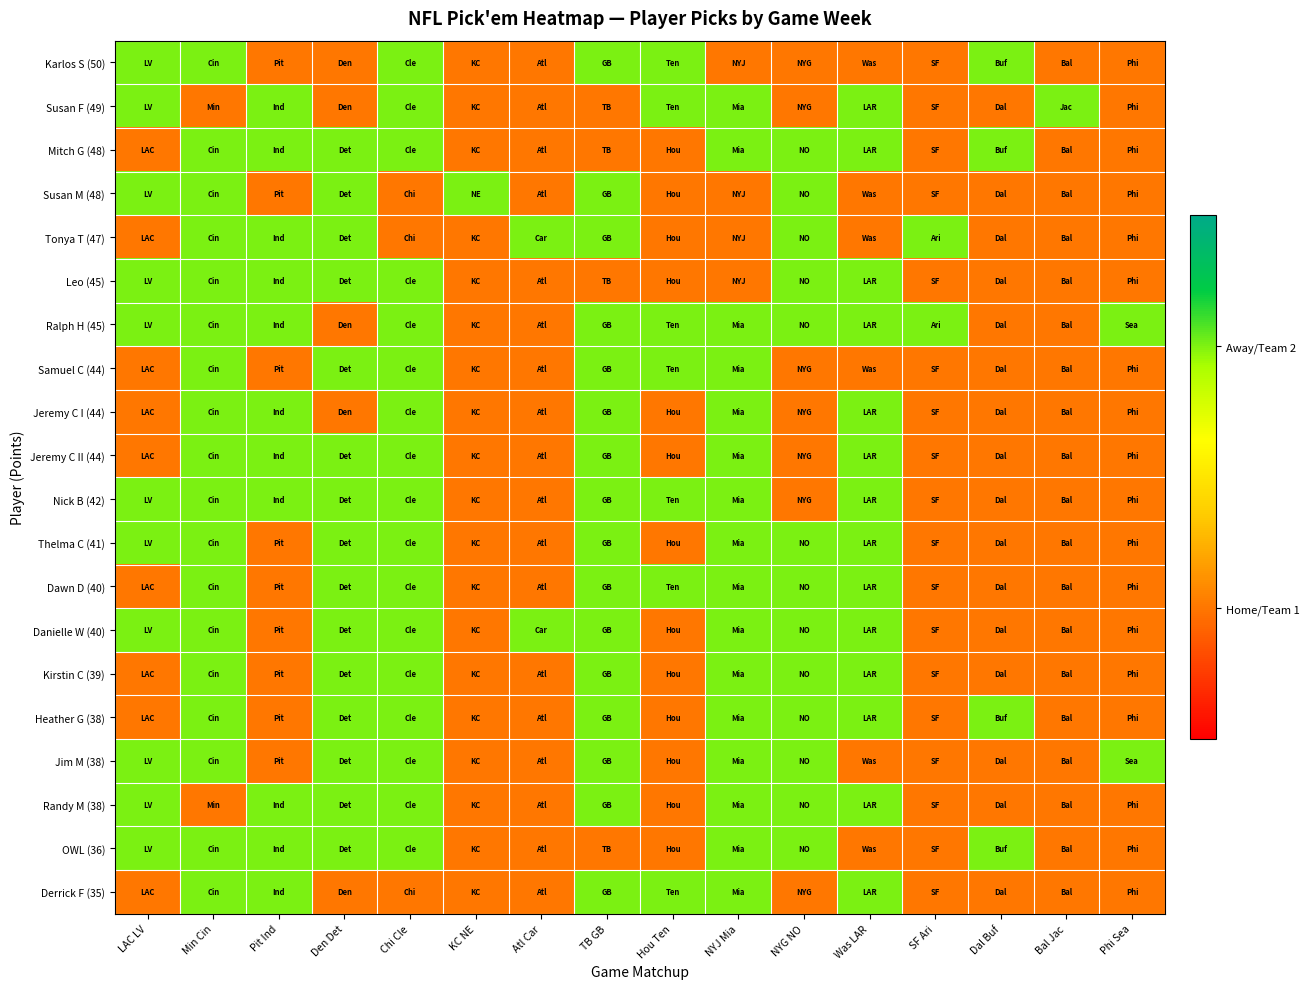

Reading left to right, extract all data points from this chart.

Karlos S (50): LAC LV=2	Min Cin=2	Pit Ind=1	Den Det=1	Chi Cle=2	KC NE=1	Atl Car=1	TB GB=2	Hou Ten=2	NYJ Mia=1	NYG NO=1	Was LAR=1	SF Ari=1	Dal Buf=2	Bal Jac=1	Phi Sea=1
Susan F (49): LAC LV=2	Min Cin=1	Pit Ind=2	Den Det=1	Chi Cle=2	KC NE=1	Atl Car=1	TB GB=1	Hou Ten=2	NYJ Mia=2	NYG NO=1	Was LAR=2	SF Ari=1	Dal Buf=1	Bal Jac=2	Phi Sea=1
Mitch G (48): LAC LV=1	Min Cin=2	Pit Ind=2	Den Det=2	Chi Cle=2	KC NE=1	Atl Car=1	TB GB=1	Hou Ten=1	NYJ Mia=2	NYG NO=2	Was LAR=2	SF Ari=1	Dal Buf=2	Bal Jac=1	Phi Sea=1
Susan M (48): LAC LV=2	Min Cin=2	Pit Ind=1	Den Det=2	Chi Cle=1	KC NE=2	Atl Car=1	TB GB=2	Hou Ten=1	NYJ Mia=1	NYG NO=2	Was LAR=1	SF Ari=1	Dal Buf=1	Bal Jac=1	Phi Sea=1
Tonya T (47): LAC LV=1	Min Cin=2	Pit Ind=2	Den Det=2	Chi Cle=1	KC NE=1	Atl Car=2	TB GB=2	Hou Ten=1	NYJ Mia=1	NYG NO=2	Was LAR=1	SF Ari=2	Dal Buf=1	Bal Jac=1	Phi Sea=1
Leo (45): LAC LV=2	Min Cin=2	Pit Ind=2	Den Det=2	Chi Cle=2	KC NE=1	Atl Car=1	TB GB=1	Hou Ten=1	NYJ Mia=1	NYG NO=2	Was LAR=2	SF Ari=1	Dal Buf=1	Bal Jac=1	Phi Sea=1
Ralph H (45): LAC LV=2	Min Cin=2	Pit Ind=2	Den Det=1	Chi Cle=2	KC NE=1	Atl Car=1	TB GB=2	Hou Ten=2	NYJ Mia=2	NYG NO=2	Was LAR=2	SF Ari=2	Dal Buf=1	Bal Jac=1	Phi Sea=2
Samuel C (44): LAC LV=1	Min Cin=2	Pit Ind=1	Den Det=2	Chi Cle=2	KC NE=1	Atl Car=1	TB GB=2	Hou Ten=2	NYJ Mia=2	NYG NO=1	Was LAR=1	SF Ari=1	Dal Buf=1	Bal Jac=1	Phi Sea=1
Jeremy C I (44): LAC LV=1	Min Cin=2	Pit Ind=2	Den Det=1	Chi Cle=2	KC NE=1	Atl Car=1	TB GB=2	Hou Ten=1	NYJ Mia=2	NYG NO=1	Was LAR=2	SF Ari=1	Dal Buf=1	Bal Jac=1	Phi Sea=1
Jeremy C II (44): LAC LV=1	Min Cin=2	Pit Ind=2	Den Det=2	Chi Cle=2	KC NE=1	Atl Car=1	TB GB=2	Hou Ten=1	NYJ Mia=2	NYG NO=1	Was LAR=2	SF Ari=1	Dal Buf=1	Bal Jac=1	Phi Sea=1
Nick B (42): LAC LV=2	Min Cin=2	Pit Ind=2	Den Det=2	Chi Cle=2	KC NE=1	Atl Car=1	TB GB=2	Hou Ten=2	NYJ Mia=2	NYG NO=1	Was LAR=2	SF Ari=1	Dal Buf=1	Bal Jac=1	Phi Sea=1
Thelma C (41): LAC LV=2	Min Cin=2	Pit Ind=1	Den Det=2	Chi Cle=2	KC NE=1	Atl Car=1	TB GB=2	Hou Ten=1	NYJ Mia=2	NYG NO=2	Was LAR=2	SF Ari=1	Dal Buf=1	Bal Jac=1	Phi Sea=1
Dawn D (40): LAC LV=1	Min Cin=2	Pit Ind=1	Den Det=2	Chi Cle=2	KC NE=1	Atl Car=1	TB GB=2	Hou Ten=2	NYJ Mia=2	NYG NO=2	Was LAR=2	SF Ari=1	Dal Buf=1	Bal Jac=1	Phi Sea=1
Danielle W (40): LAC LV=2	Min Cin=2	Pit Ind=1	Den Det=2	Chi Cle=2	KC NE=1	Atl Car=2	TB GB=2	Hou Ten=1	NYJ Mia=2	NYG NO=2	Was LAR=2	SF Ari=1	Dal Buf=1	Bal Jac=1	Phi Sea=1
Kirstin C (39): LAC LV=1	Min Cin=2	Pit Ind=1	Den Det=2	Chi Cle=2	KC NE=1	Atl Car=1	TB GB=2	Hou Ten=1	NYJ Mia=2	NYG NO=2	Was LAR=2	SF Ari=1	Dal Buf=1	Bal Jac=1	Phi Sea=1
Heather G (38): LAC LV=1	Min Cin=2	Pit Ind=1	Den Det=2	Chi Cle=2	KC NE=1	Atl Car=1	TB GB=2	Hou Ten=1	NYJ Mia=2	NYG NO=2	Was LAR=2	SF Ari=1	Dal Buf=2	Bal Jac=1	Phi Sea=1
Jim M (38): LAC LV=2	Min Cin=2	Pit Ind=1	Den Det=2	Chi Cle=2	KC NE=1	Atl Car=1	TB GB=2	Hou Ten=1	NYJ Mia=2	NYG NO=2	Was LAR=1	SF Ari=1	Dal Buf=1	Bal Jac=1	Phi Sea=2
Randy M (38): LAC LV=2	Min Cin=1	Pit Ind=2	Den Det=2	Chi Cle=2	KC NE=1	Atl Car=1	TB GB=2	Hou Ten=1	NYJ Mia=2	NYG NO=2	Was LAR=2	SF Ari=1	Dal Buf=1	Bal Jac=1	Phi Sea=1
OWL (36): LAC LV=2	Min Cin=2	Pit Ind=2	Den Det=2	Chi Cle=2	KC NE=1	Atl Car=1	TB GB=1	Hou Ten=1	NYJ Mia=2	NYG NO=2	Was LAR=1	SF Ari=1	Dal Buf=2	Bal Jac=1	Phi Sea=1
Derrick F (35): LAC LV=1	Min Cin=2	Pit Ind=2	Den Det=1	Chi Cle=1	KC NE=1	Atl Car=1	TB GB=2	Hou Ten=2	NYJ Mia=2	NYG NO=1	Was LAR=2	SF Ari=1	Dal Buf=1	Bal Jac=1	Phi Sea=1